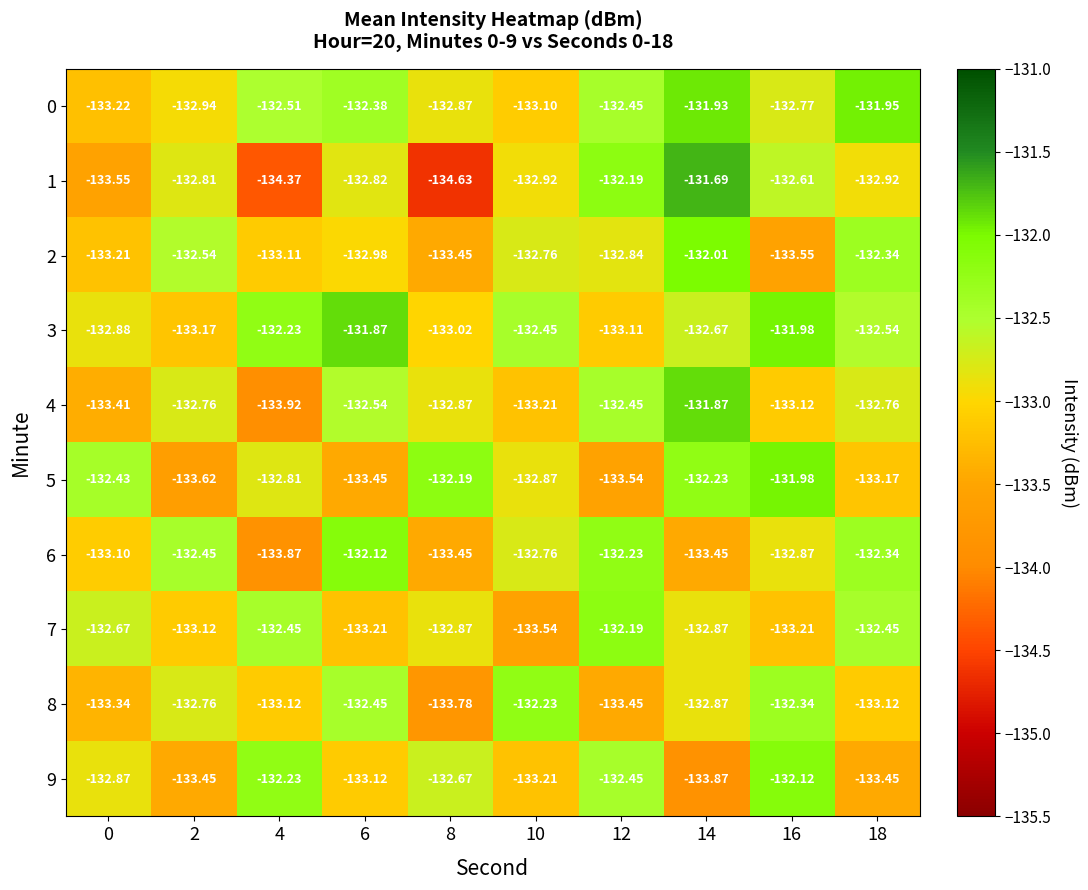

Is the value of 0 at 10 greater than the value of 5 at 8?

No